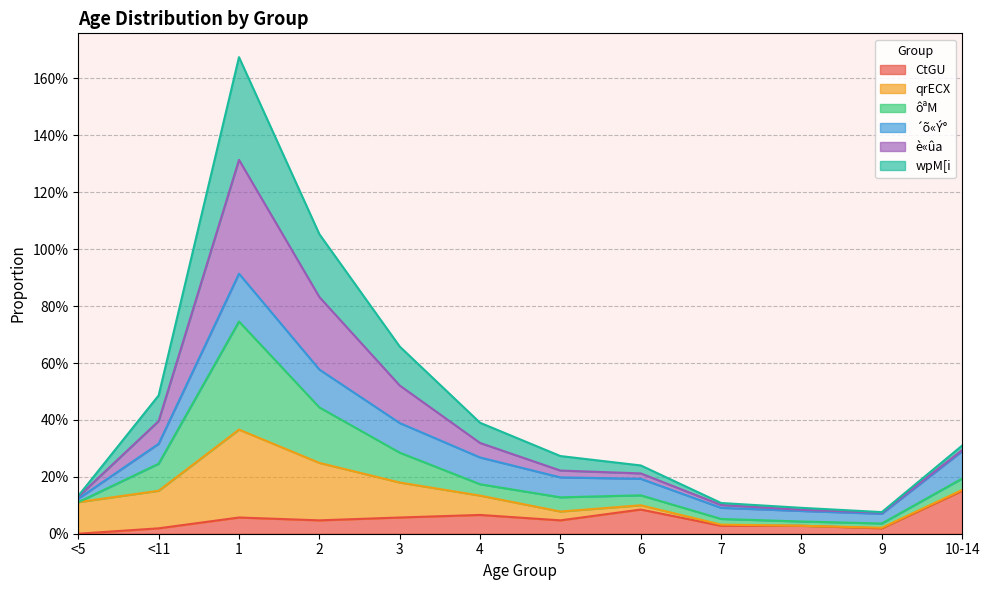

What are all the series names shown in the legend?

CtGU, qrECX, ôªM, ´õ«Ý°, è«ûa, wpM[i